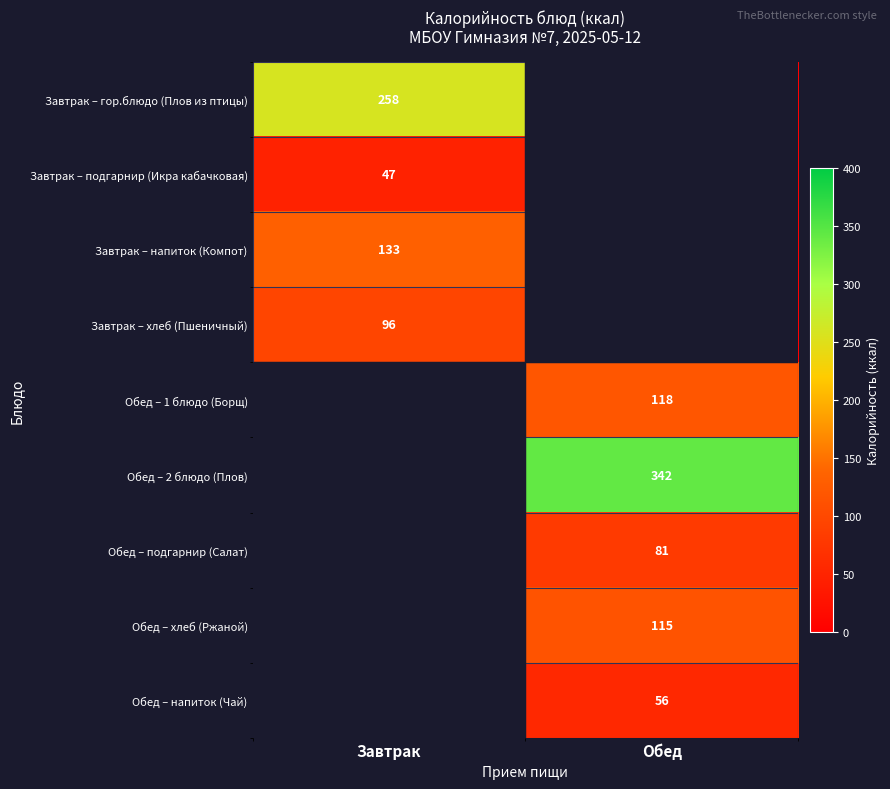

The value of Обед – напиток (Чай) at Обед is 56. True or false?

True